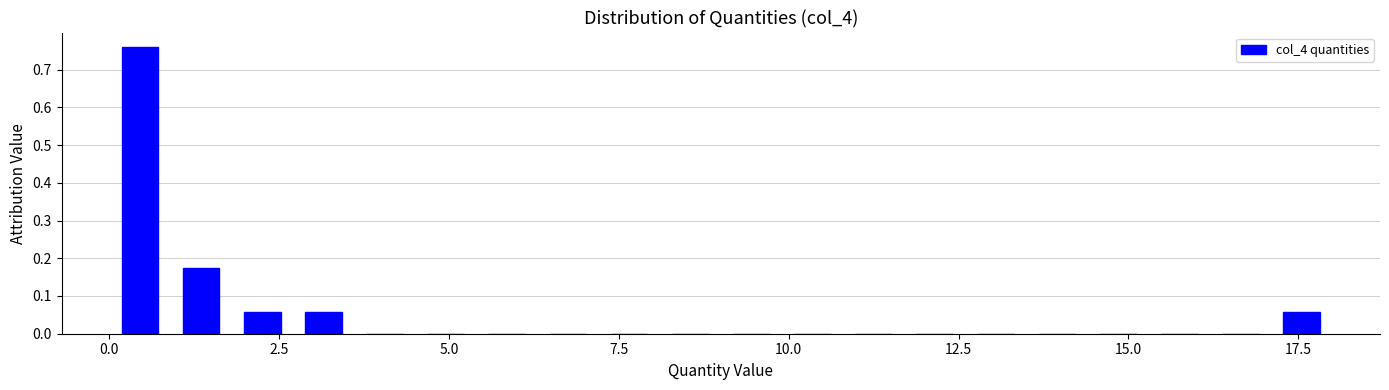

Around what value on the x-axis is the tallest bar? Give the approximate position of its centre, as read against the axis.

0.5